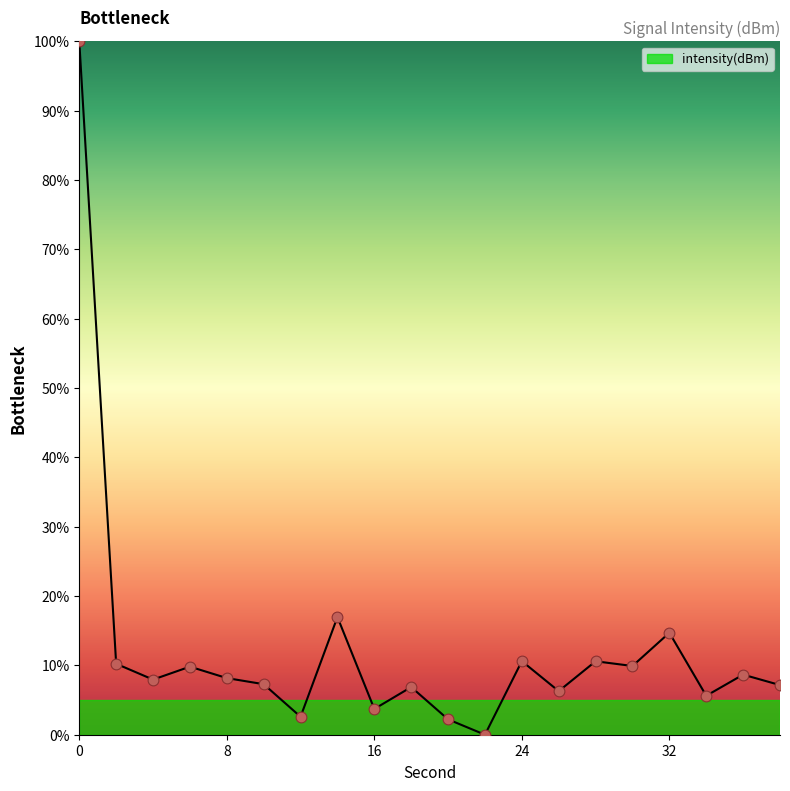

Is this an area chart (filled region under the line)?

Yes